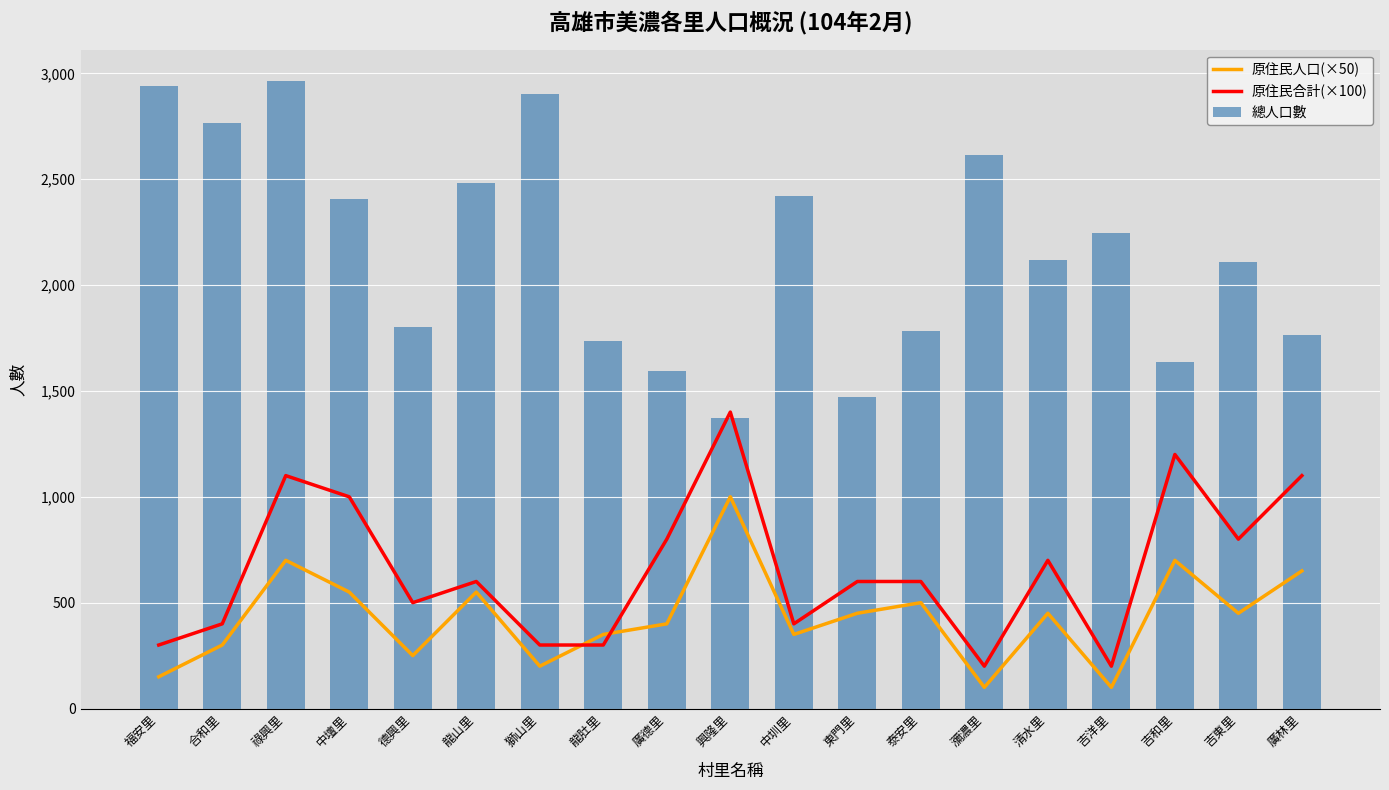

How many values in the 原住民合計(×100) series are below 600?

8